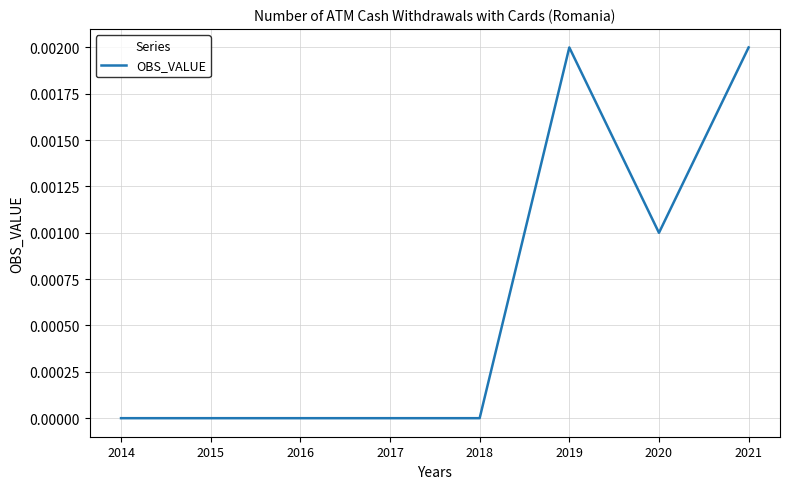

Is it true that the value at 2016 is 0.0?

True